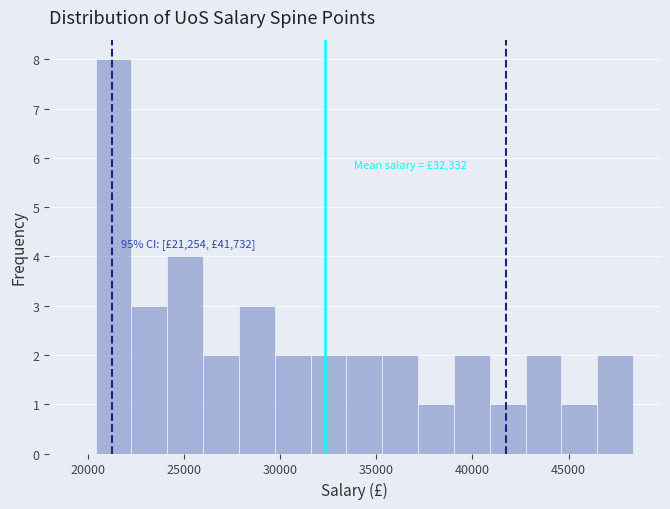

Around what value on the x-axis is the tallest bar? Give the approximate position of its centre, as read against the axis.

21500